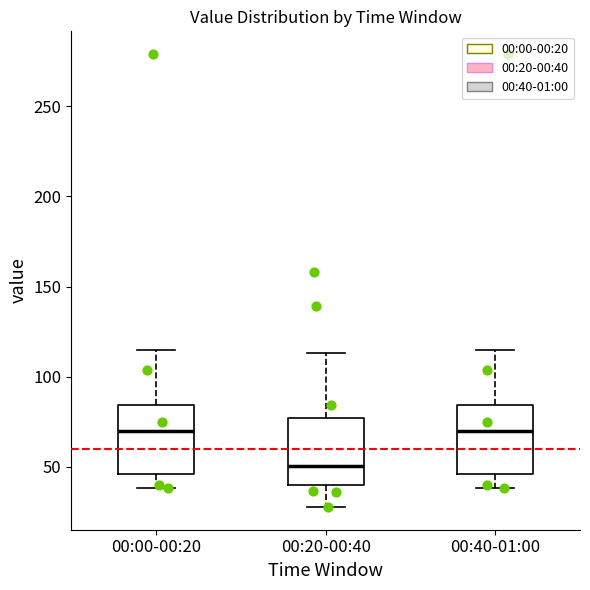

Where does the lower whisker of the box for 00:00-00:20 end on the y-axis? The values are not printed on the chart, so give them approximately, as read against the axis.

40